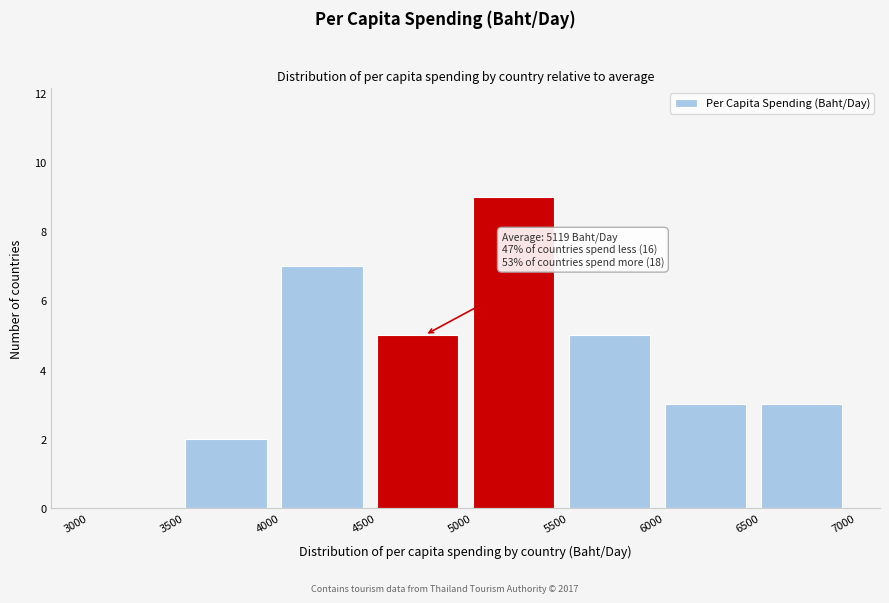

Which range on the x-axis has the tallest bar?

5000 to 5500